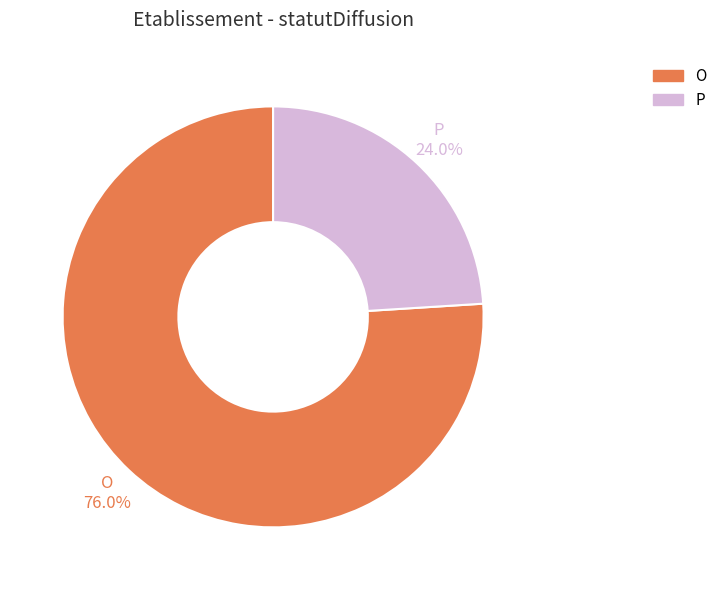

Rank the categories by value from lowest to highest.

P, O